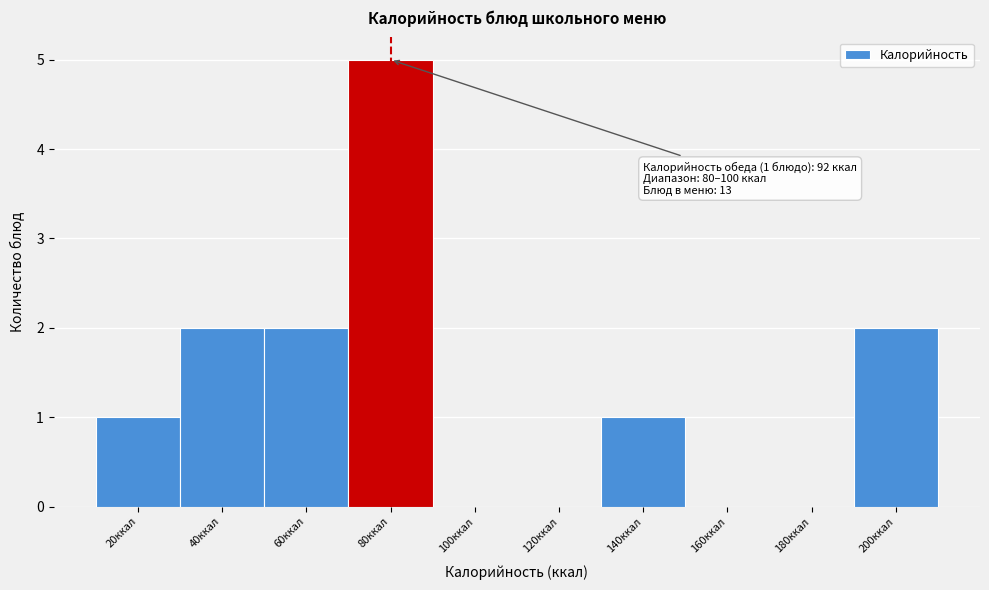

Reading left to right, extract all data points from this chart.

20ккал=1	40ккал=2	60ккал=2	80ккал=5	100ккал=0	120ккал=0	140ккал=1	160ккал=0	180ккал=0	200ккал=2